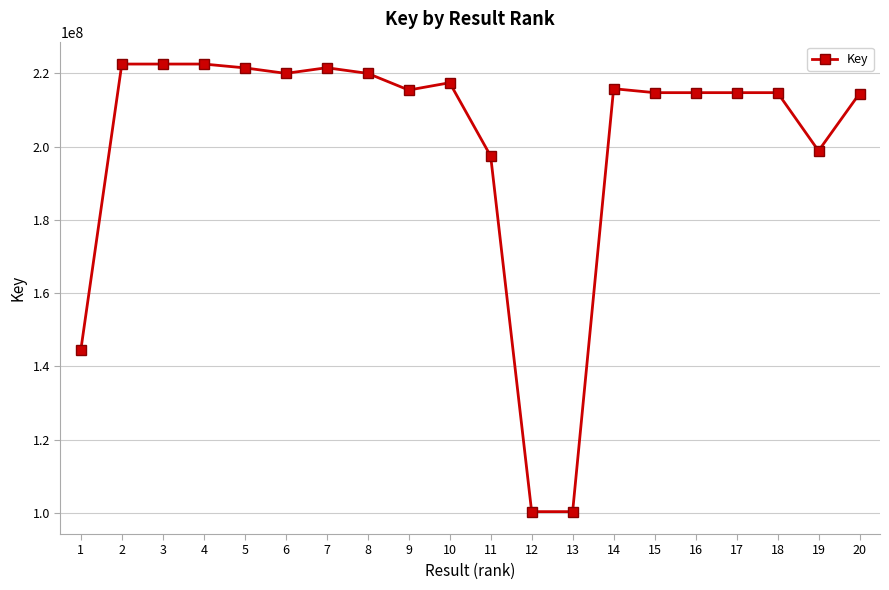

The value at 8 is 362753122. True or false?

False